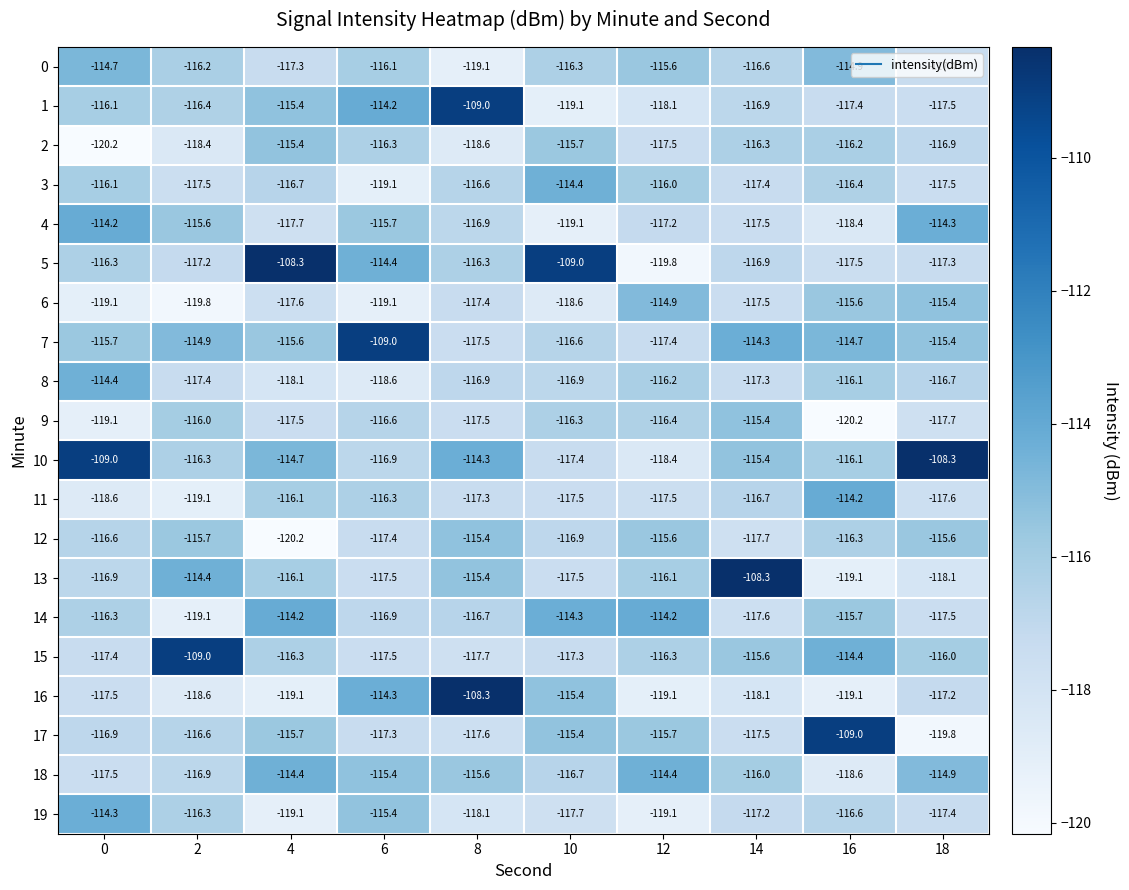

The 8 series shows -117.3 at 14. True or false?

True